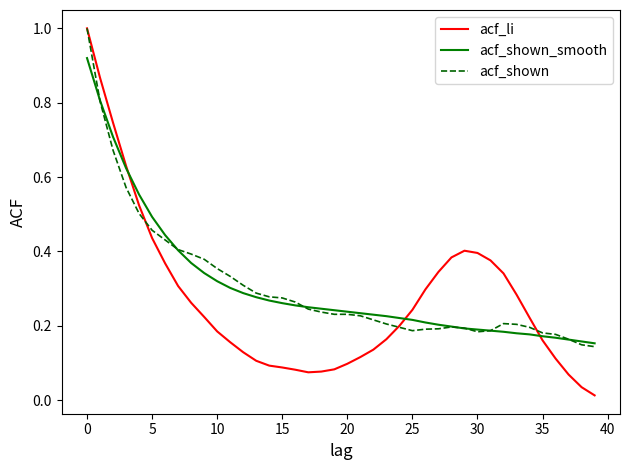

Which series has the largest range (max minus min)?

acf_li